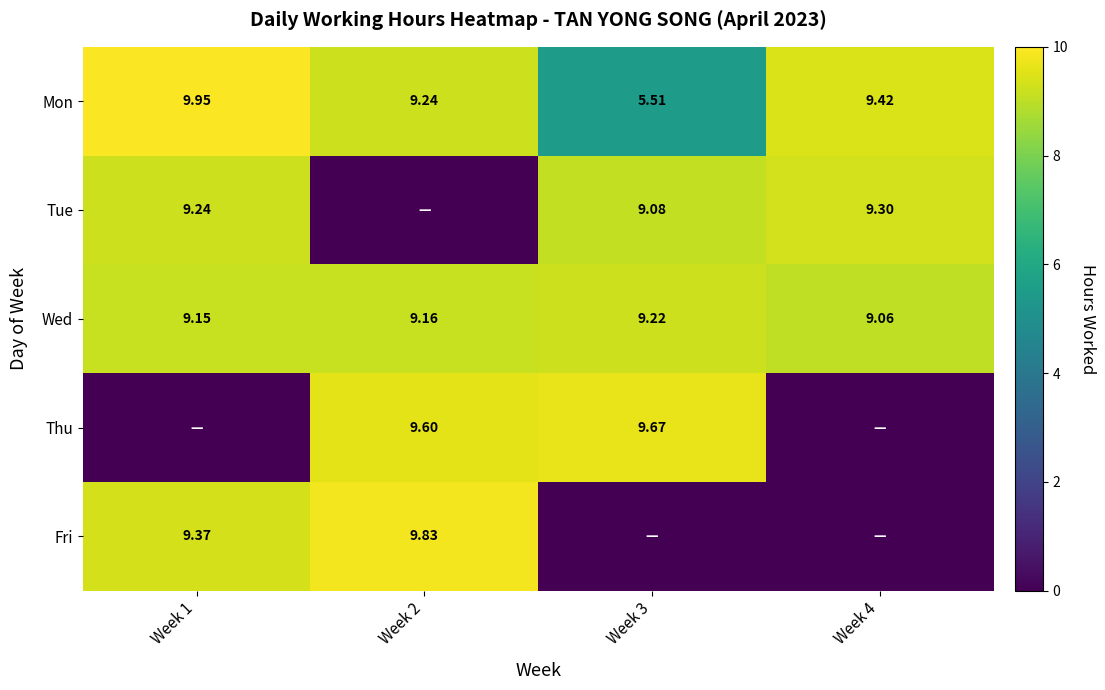

The Tue series shows 9.2 at Week 1. True or false?

True